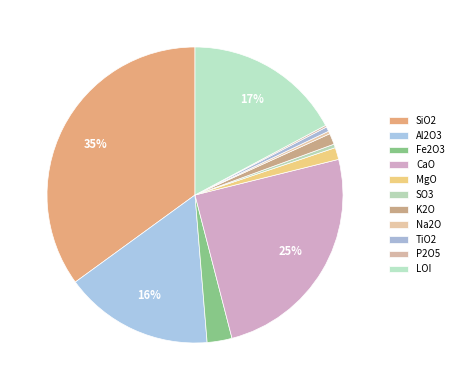

Which slice is the smallest?

P2O5